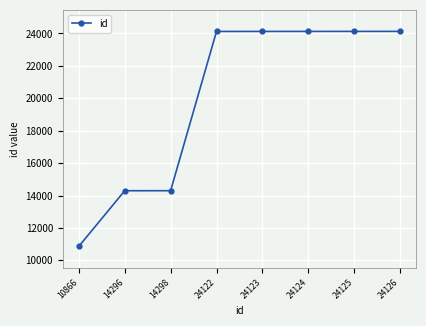

What is the change in value from 24122 to 24125?

+3